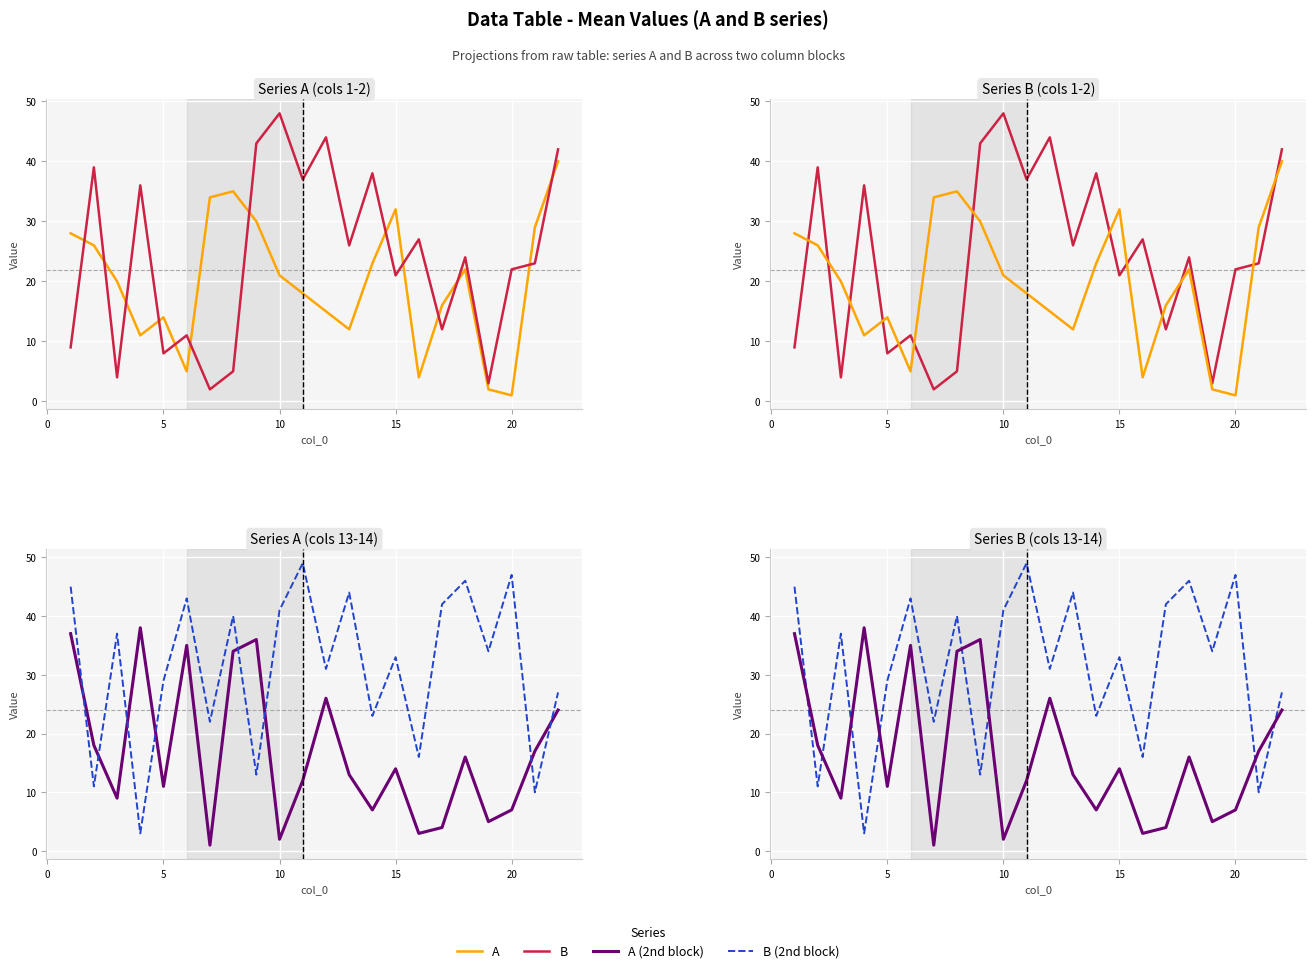

Is the value of B at 17 greater than the value of B (2nd block) at 12?

No